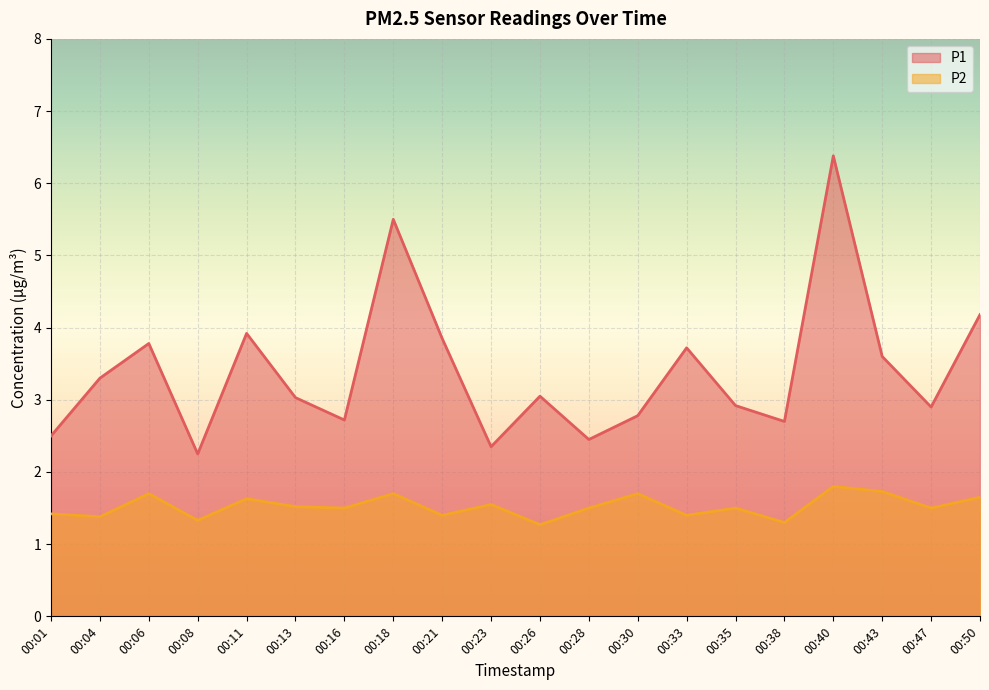

Which category has the lowest value in the P2 series?

00:26